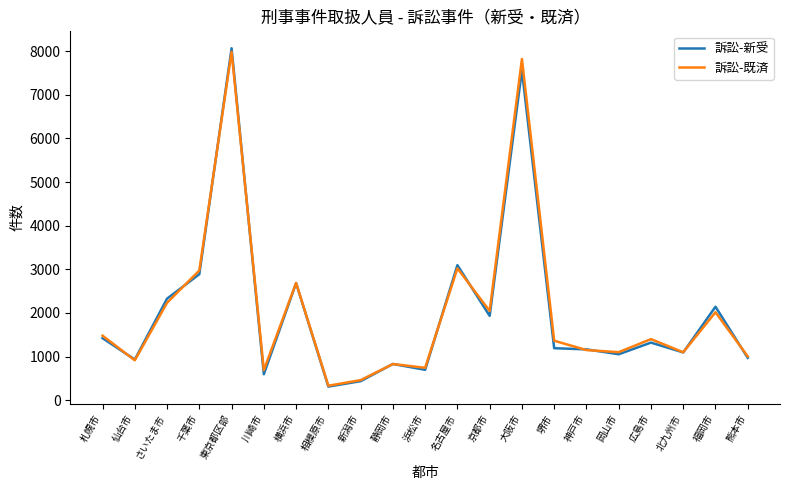

True or false: 訴訟-新受 has a value of 1686 at 堺市.

False